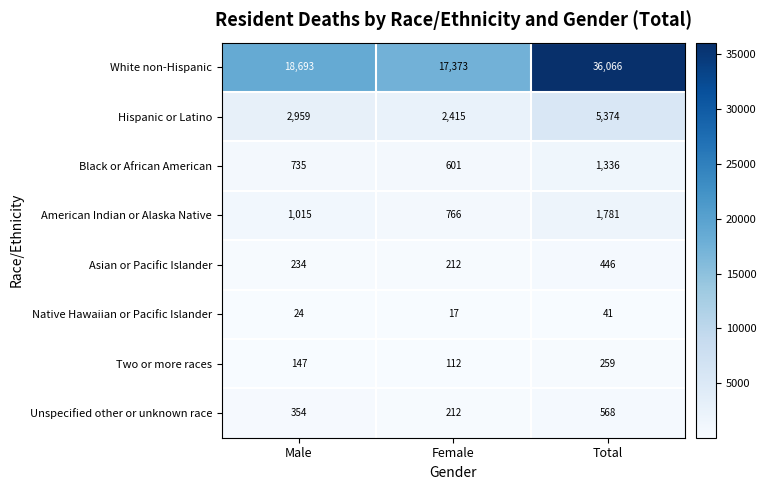

At which label is American Indian or Alaska Native closest to 1273?

Male